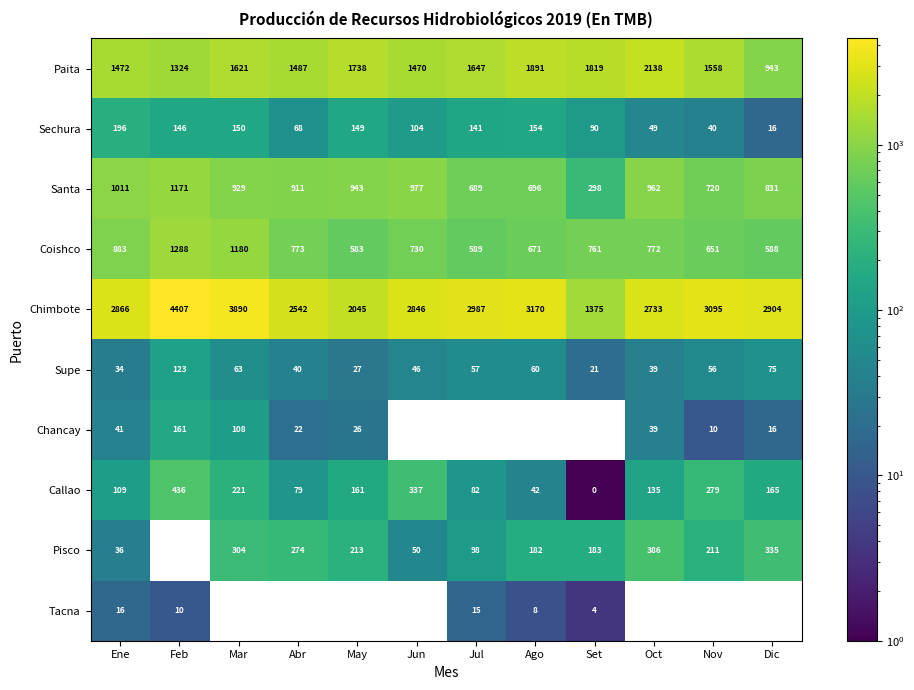

What is the difference between the maximum and minimum values in the Paita series?

1195